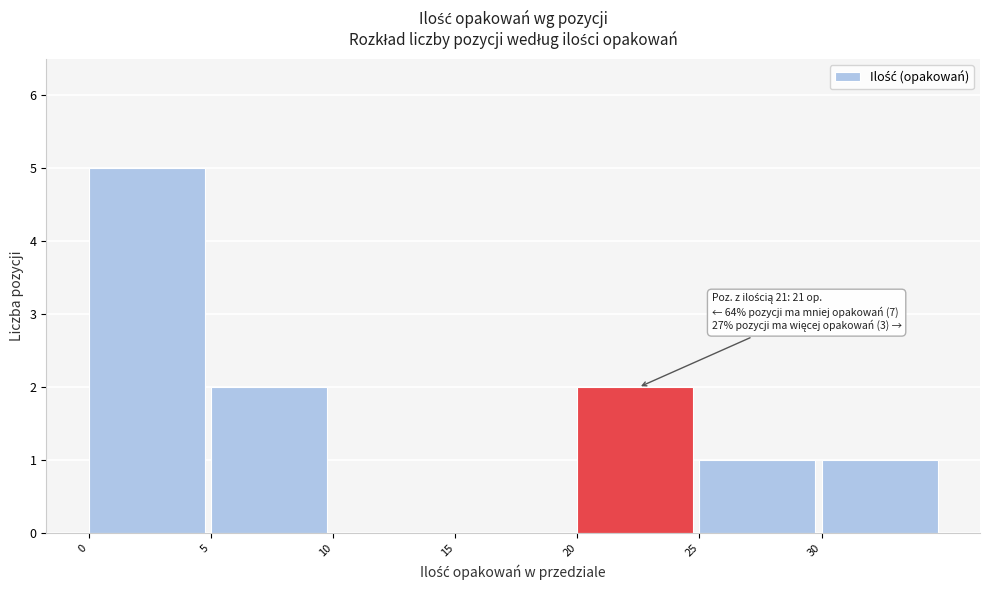

Over which range of the x-axis is the bar tallest?

0 to 5